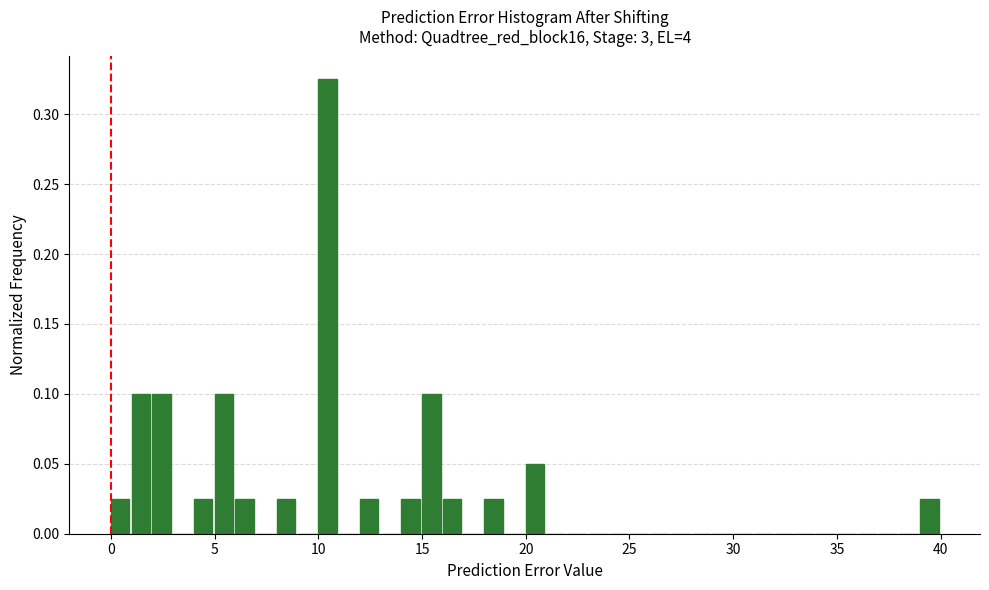

Read against the x-axis, roughly where is the centre of the tallest bar?

10.5